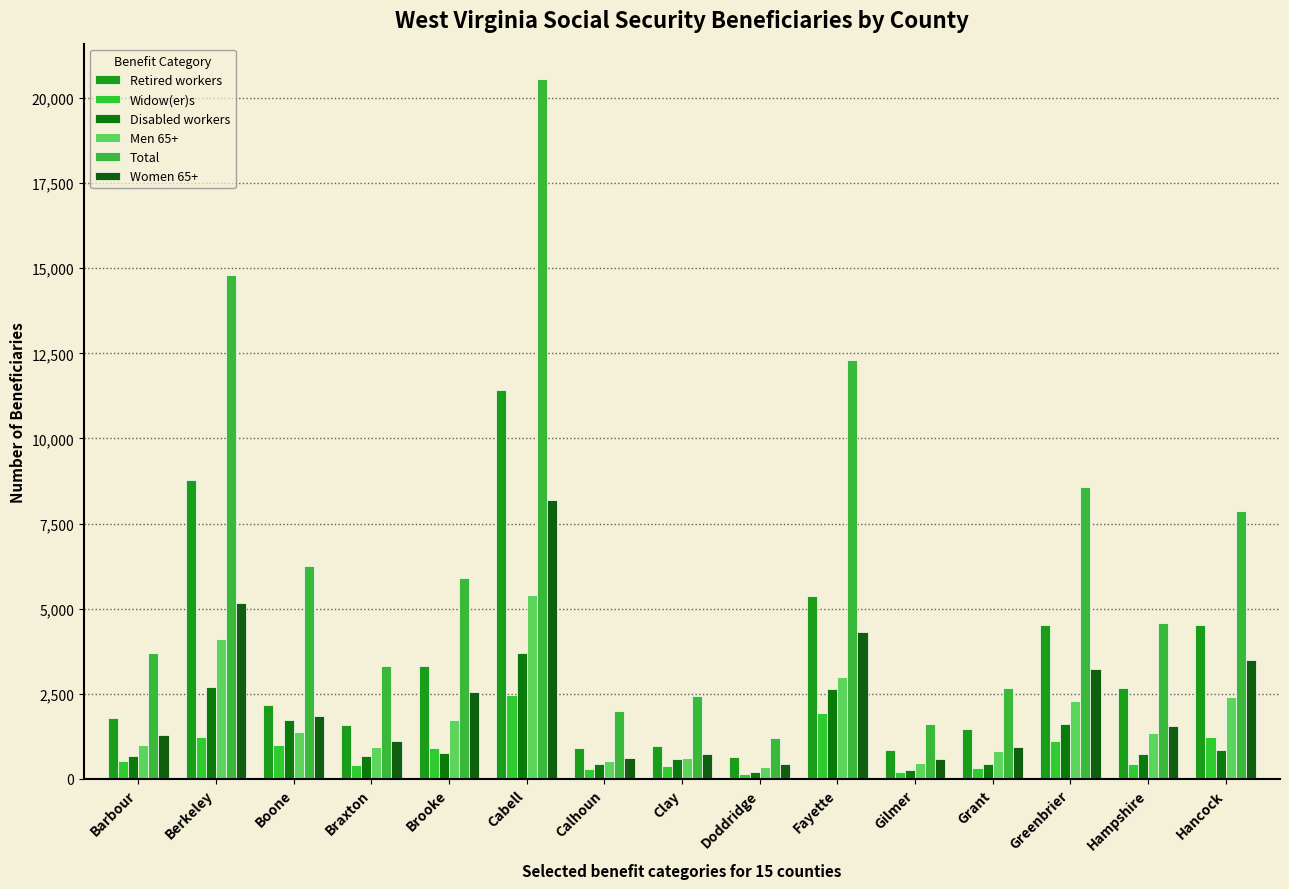

Which series has the largest total across all categories?

Total